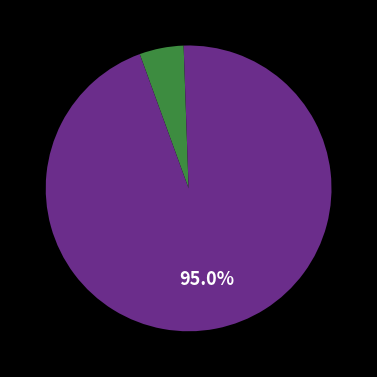

Is there a majority slice in this chart?

Yes